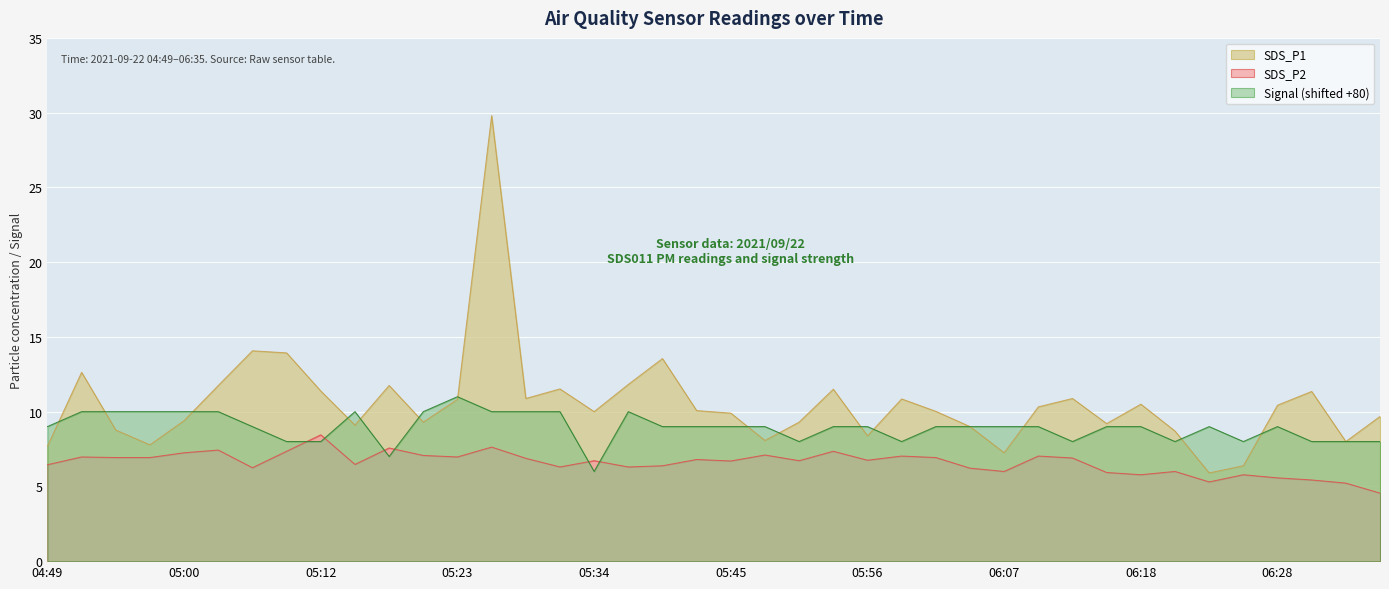

True or false: SDS_P1 has a value of 24.5 at 05:09.

False